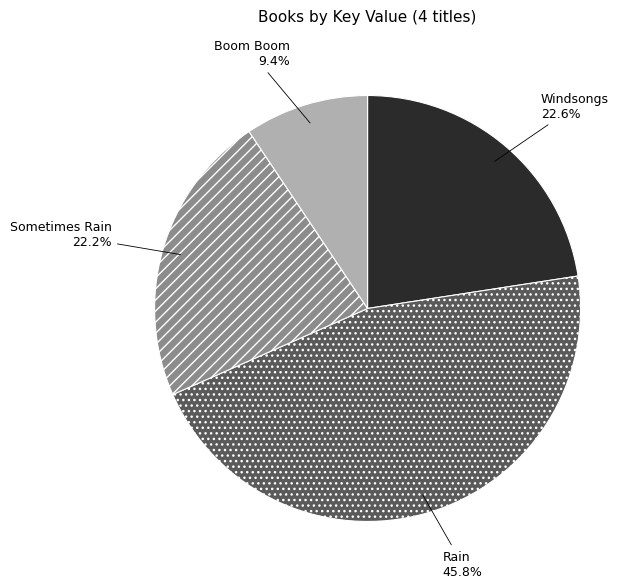

To the nearest percent, what percentage of the pie is Boom Boom?

9%